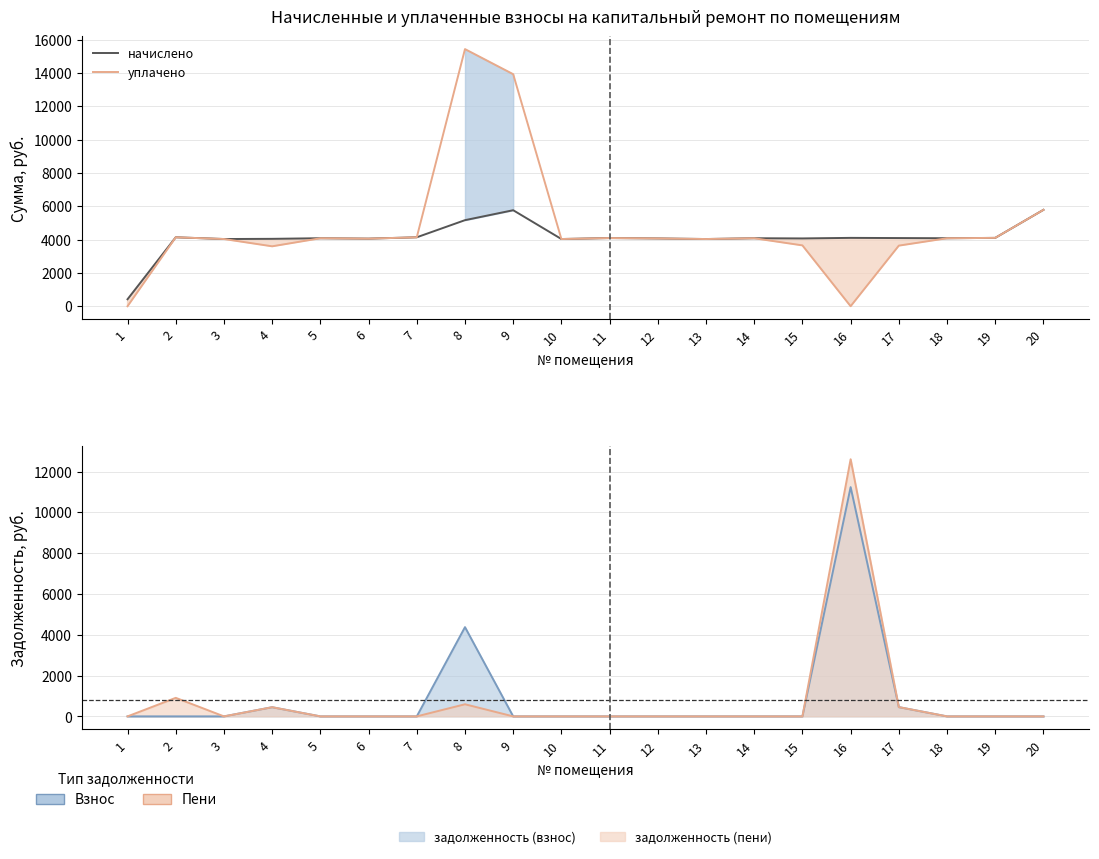

How many distinct data groups are displayed?

2